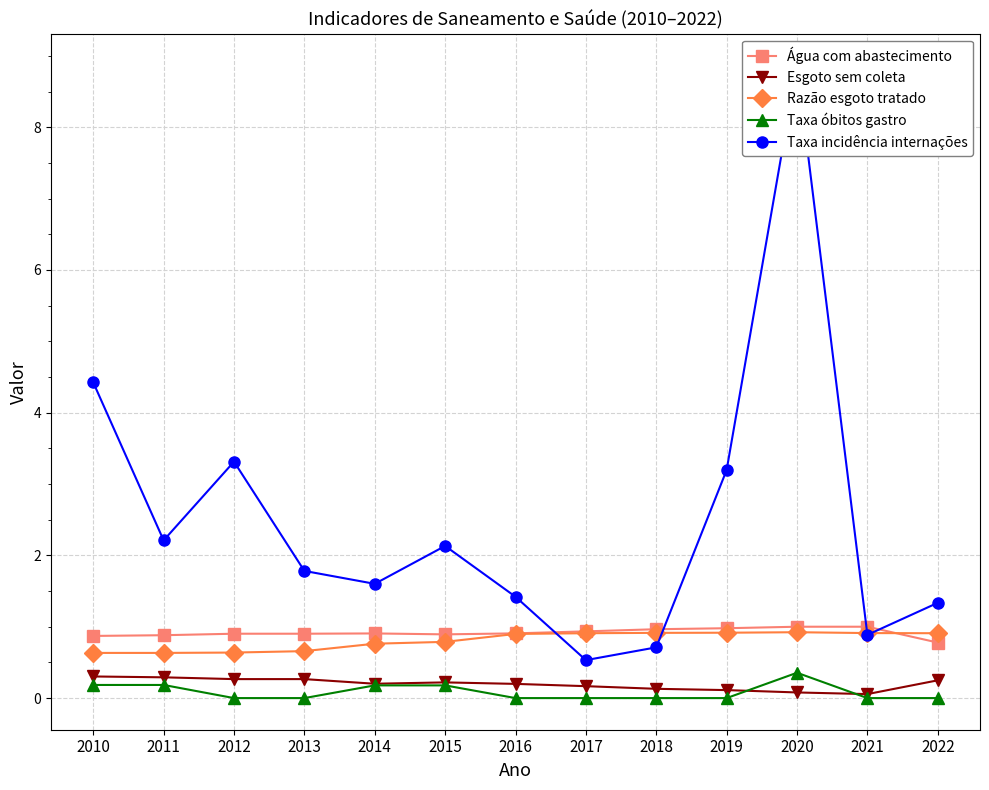

What is the sum of the Razão esgoto tratado values at 2013 and 2010?

1.3